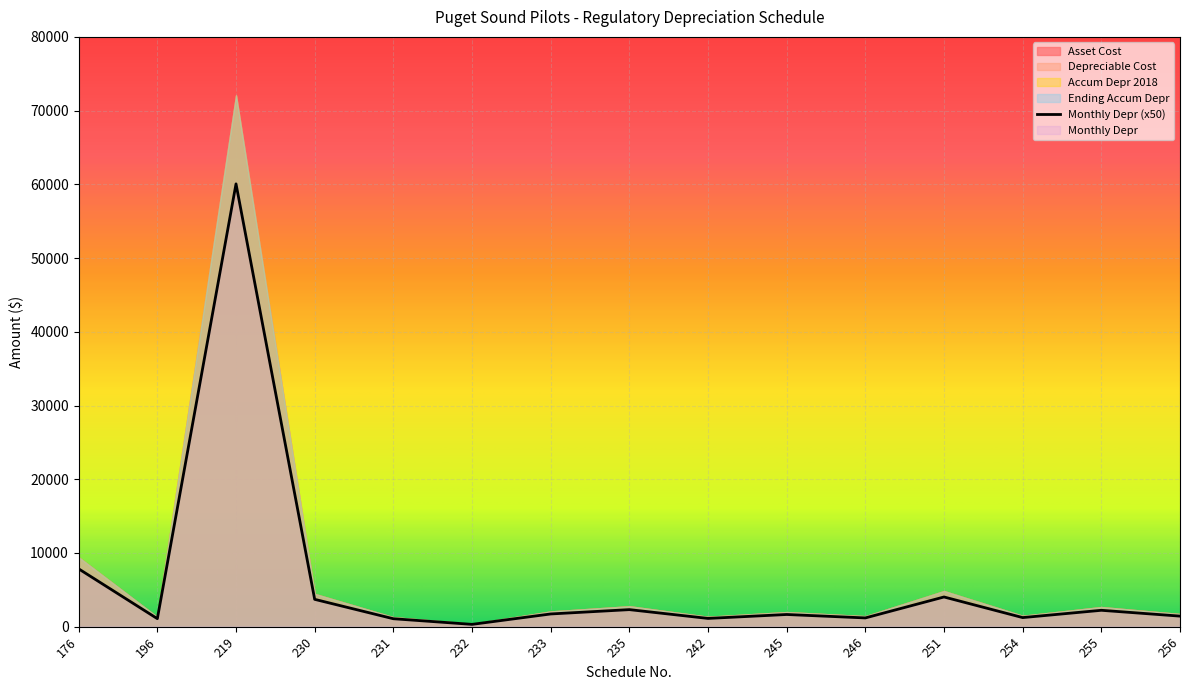

True or false: Accum Depr 2018 has more than 0 interior local peaks.

True